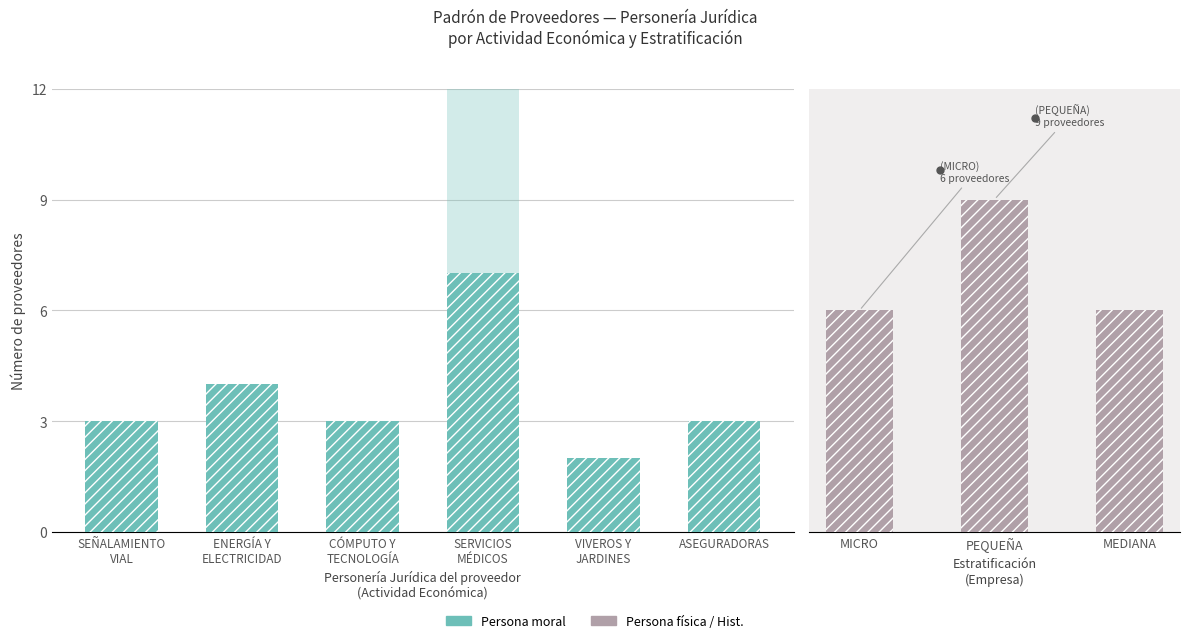

What position from the left is MICRO?

1